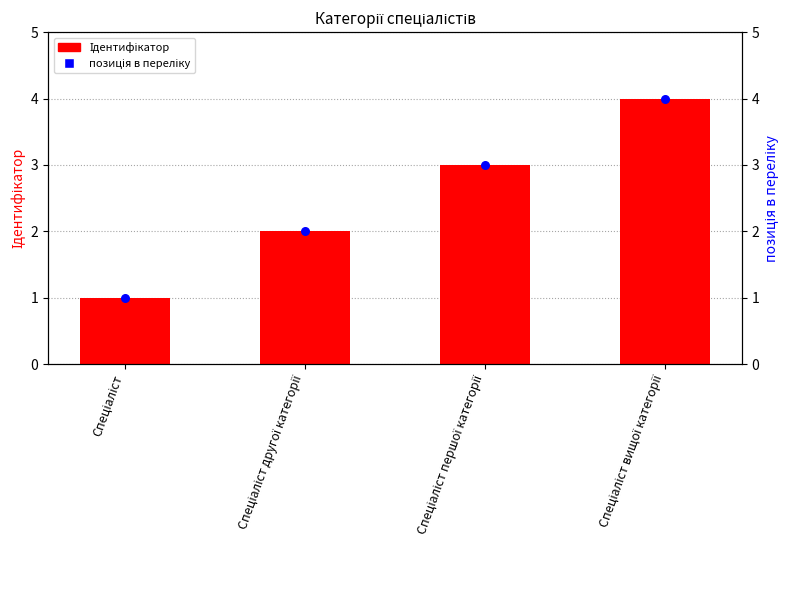

At which category is the sum across all series the highest?

Спеціаліст вищої категорії